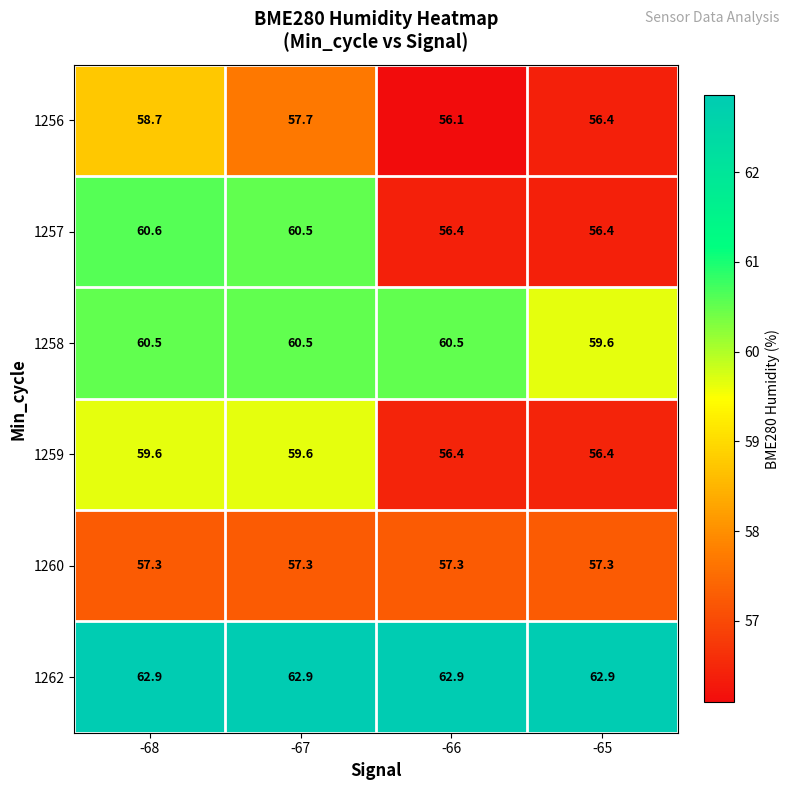

The value of 1257 at -68 is 60.6. True or false?

True